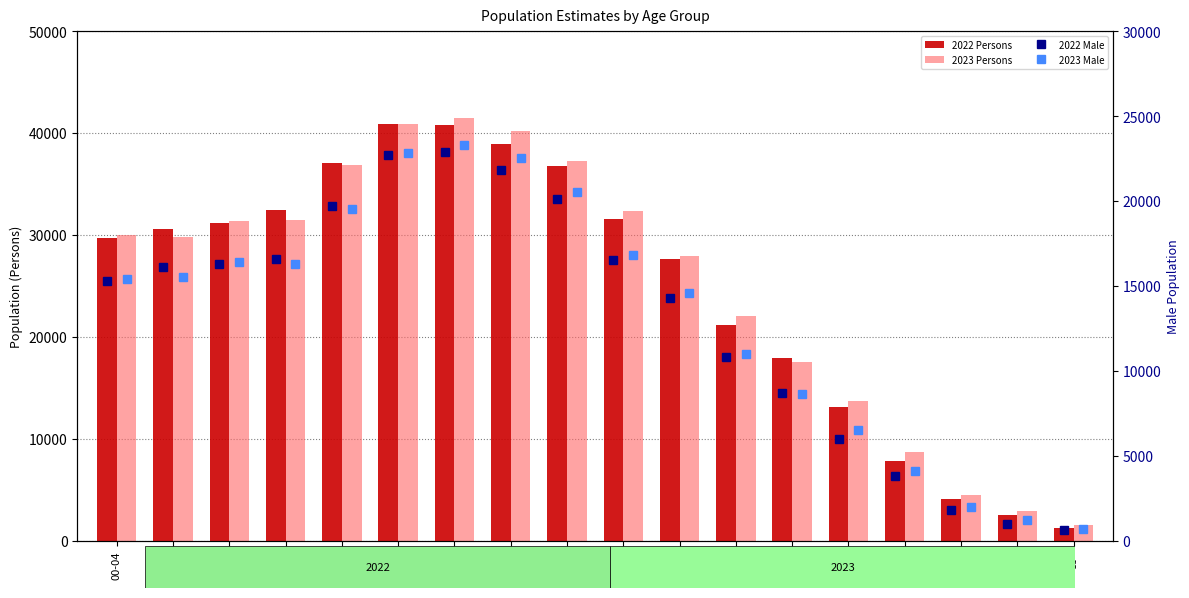

Reading left to right, extract all data points from this chart.

2022 Persons: 29700	30600	31200	32400	37100	40900	40800	38900	36800	31600	27600	21200	17900	13100	7800	4100	2500	1200
2023 Persons: 30000	29800	31400	31500	36900	40900	41500	40200	37300	32300	27900	22000	17500	13700	8700	4500	2900	1500
2022 Male: 15300	16100	16300	16600	19700	22700	22900	21800	20100	16500	14300	10800	8700	6000	3800	1800	1000	600
2023 Male: 15400	15500	16400	16300	19500	22800	23300	22500	20500	16800	14600	11000	8600	6500	4100	2000	1200	700